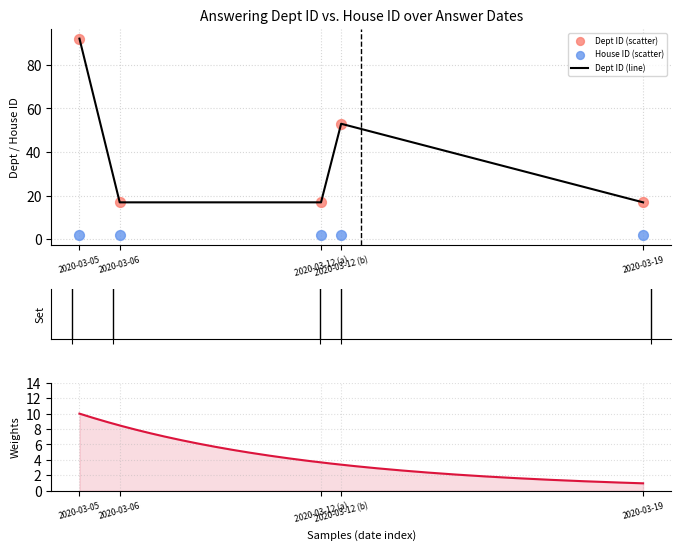

Approximately how many times larger is the value at 2020-03-12 (a) compared to 2020-03-05?

0.2